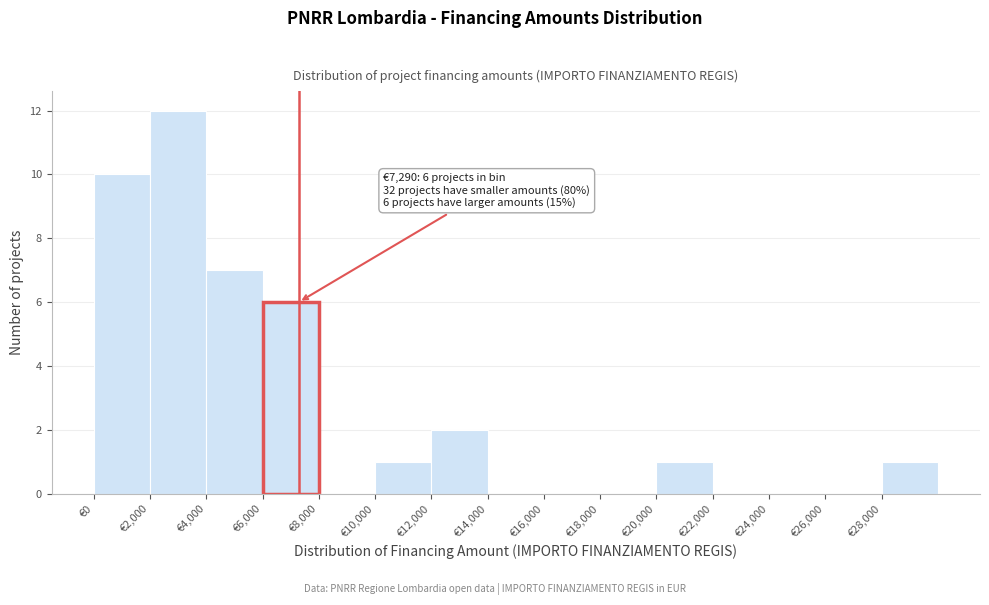

Which range on the x-axis has the tallest bar?

2000 to 4000